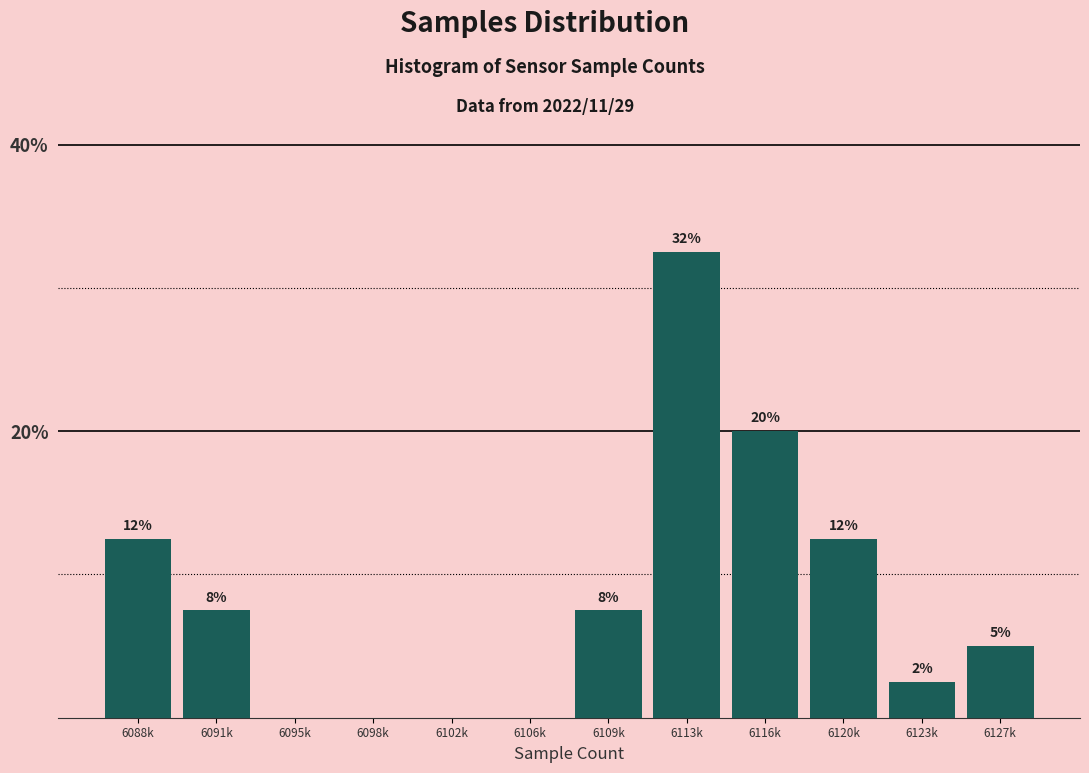

Are the bars horizontal?

No